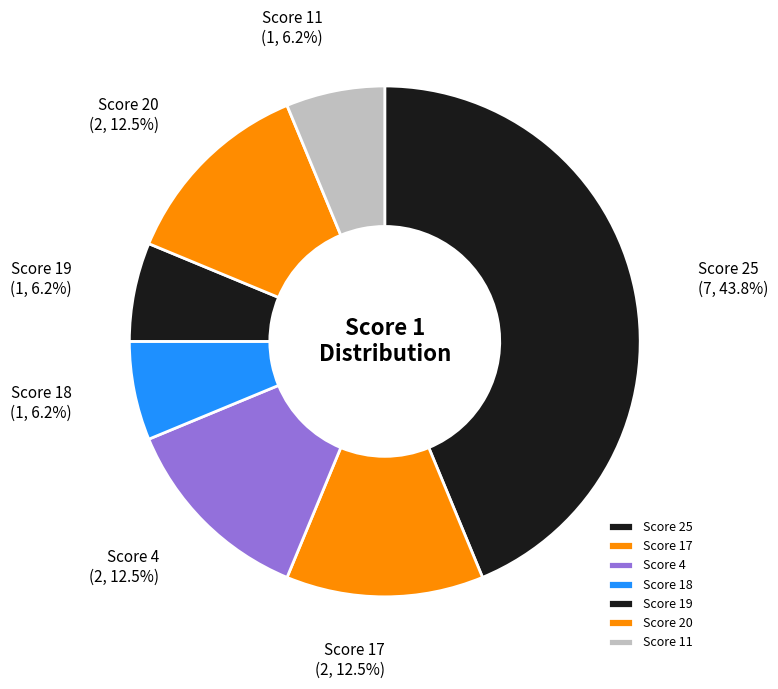

Is Score 17 the majority of the pie?

No